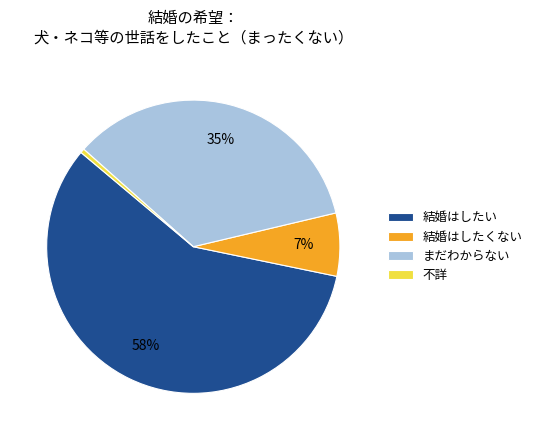

Does 結婚はしたい represent more than half of the total?

Yes